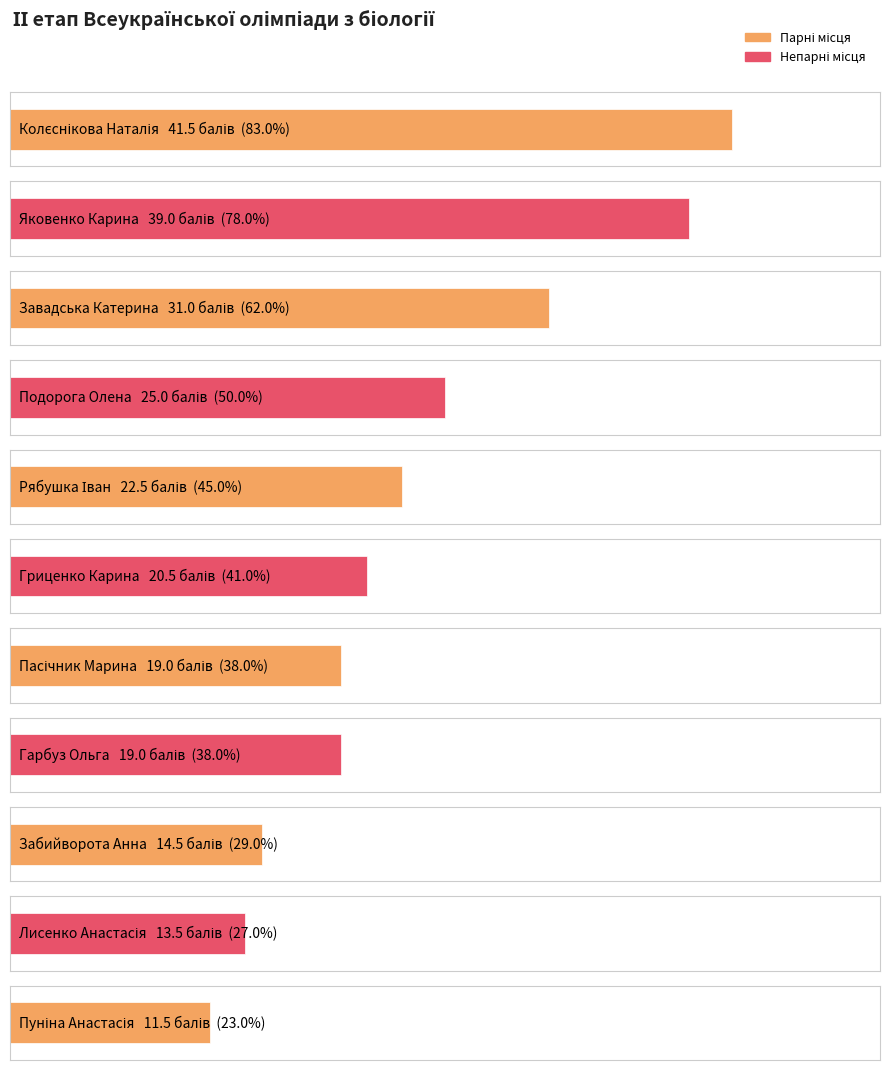

Which label corresponds to the largest value in the chart?

Колєснікова Наталія